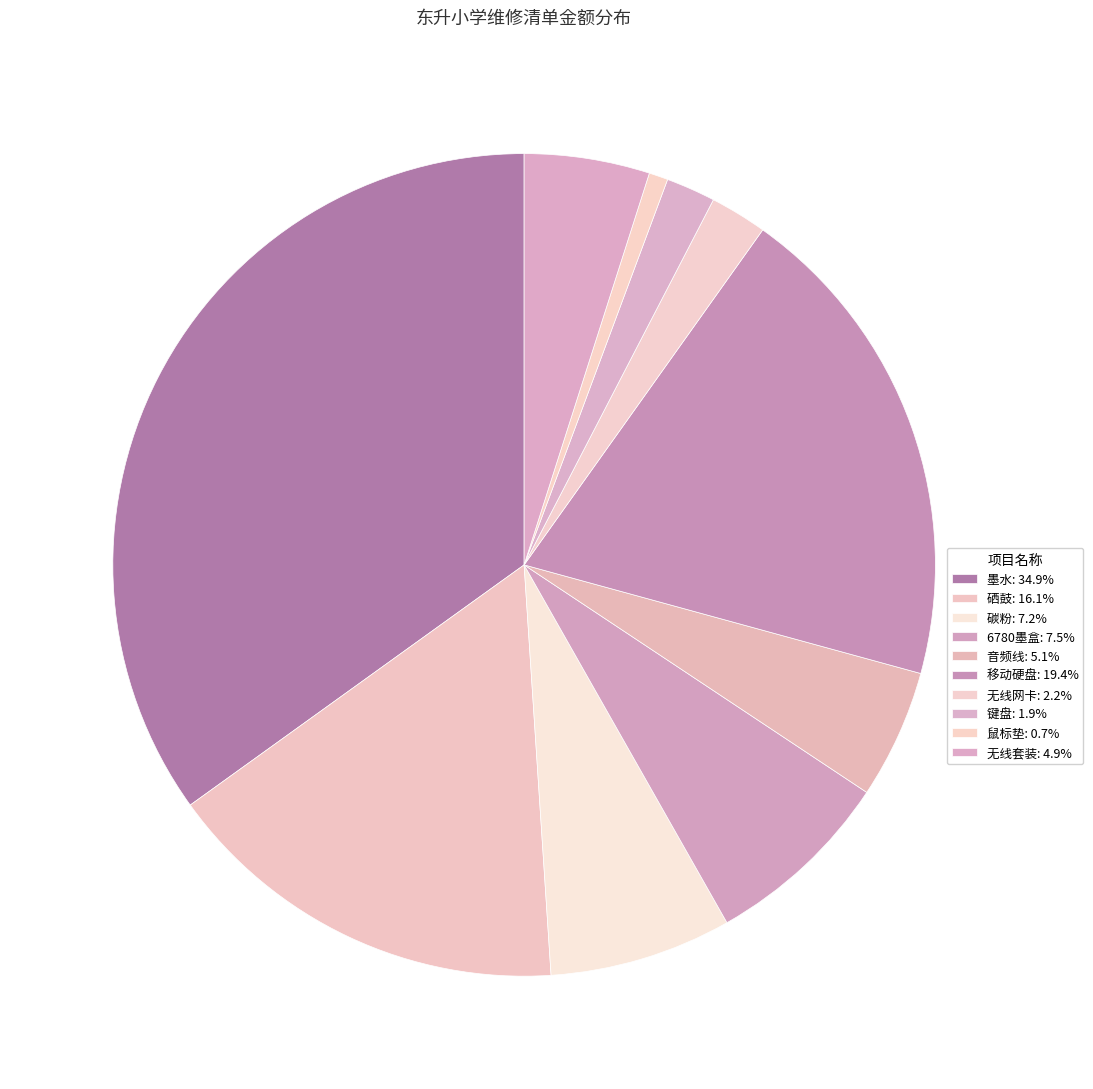

How many slices are in this pie chart?

10